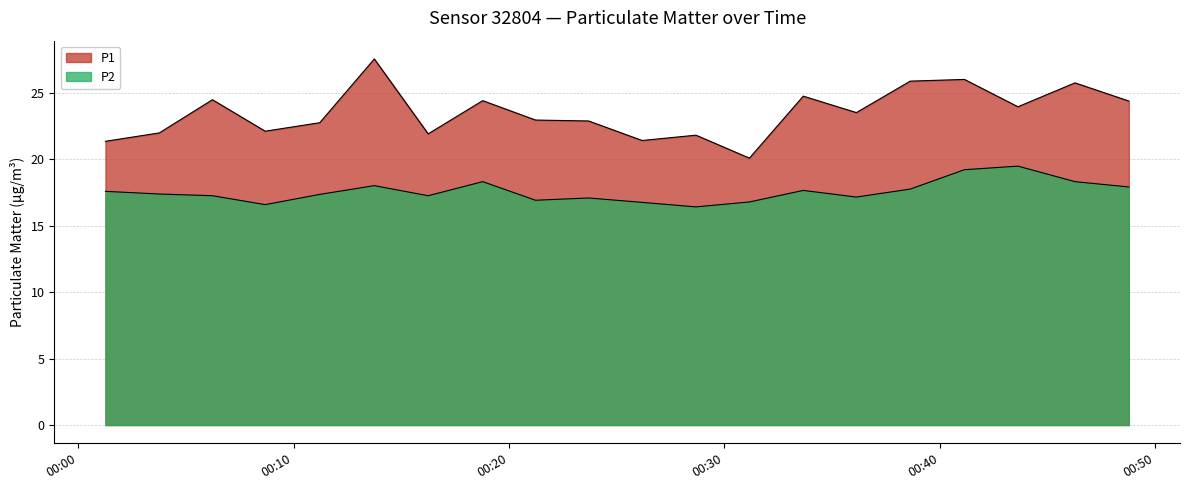

How many interior local peaks does the P1 series have?

7